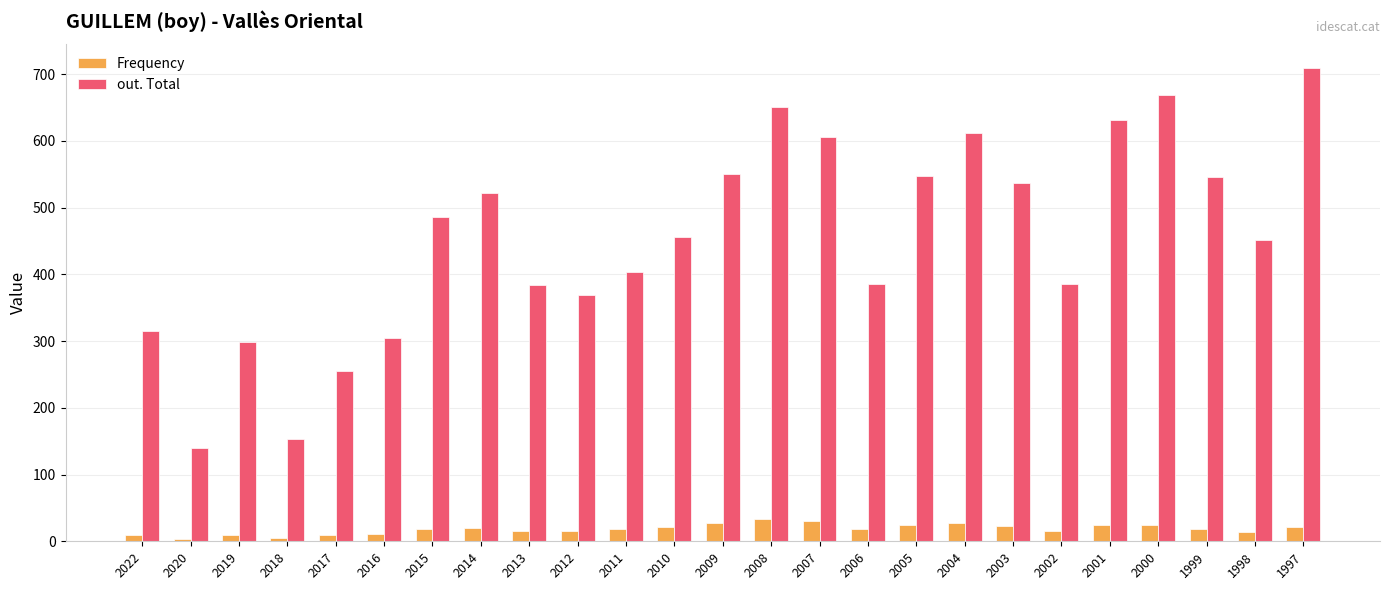

True or false: out. Total has a value of 386 at 2002.

True